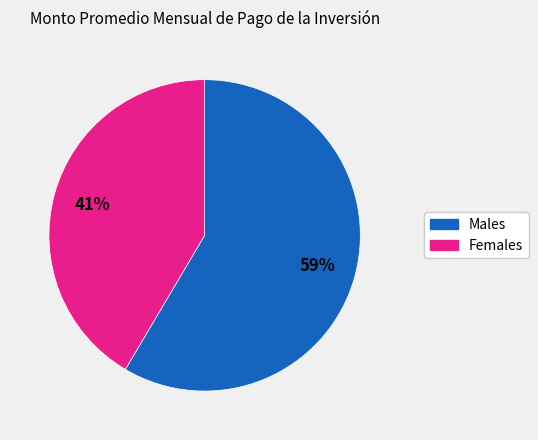

Which has a higher value, Males or Females?

Males